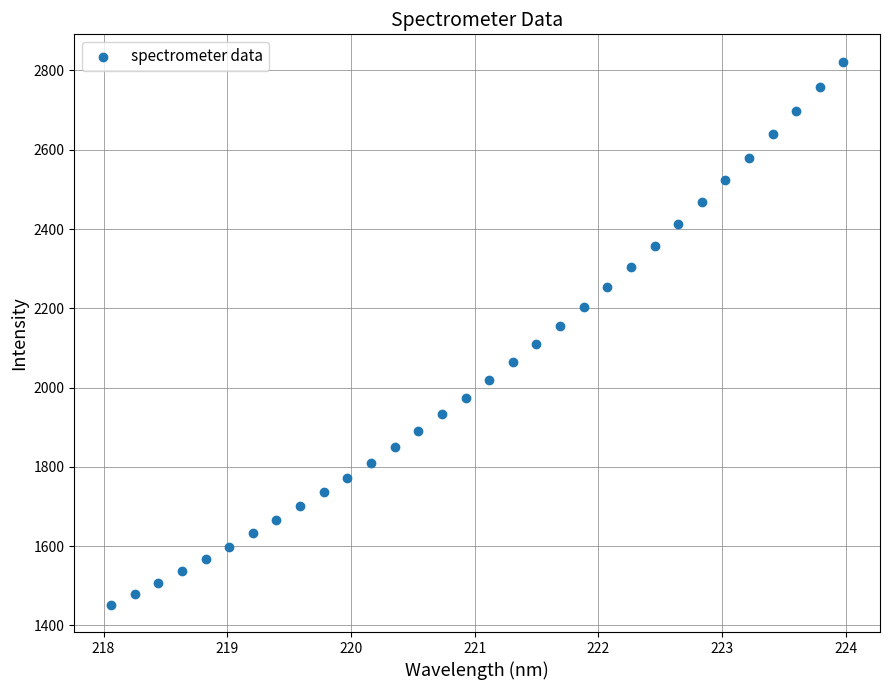

What is the range of X values (max minus min)?

5.9